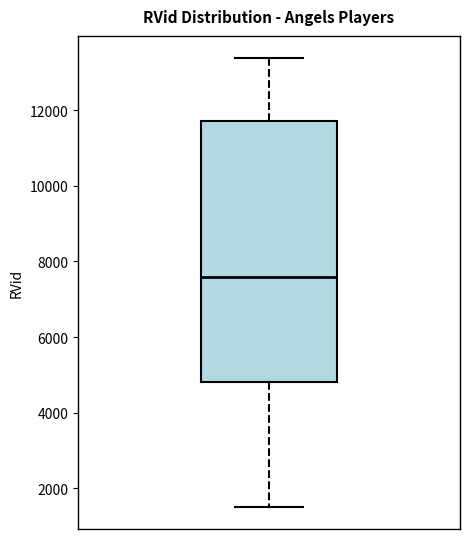

Transcribe this box plot: give where the median line is, the range the box spans, and where the two whiskers end, as read against the y-axis. The values are not printed on the chart, so give them approximately, as read against the axis.

median 7600, box 4800 to 11800, whiskers 1600 to 13400